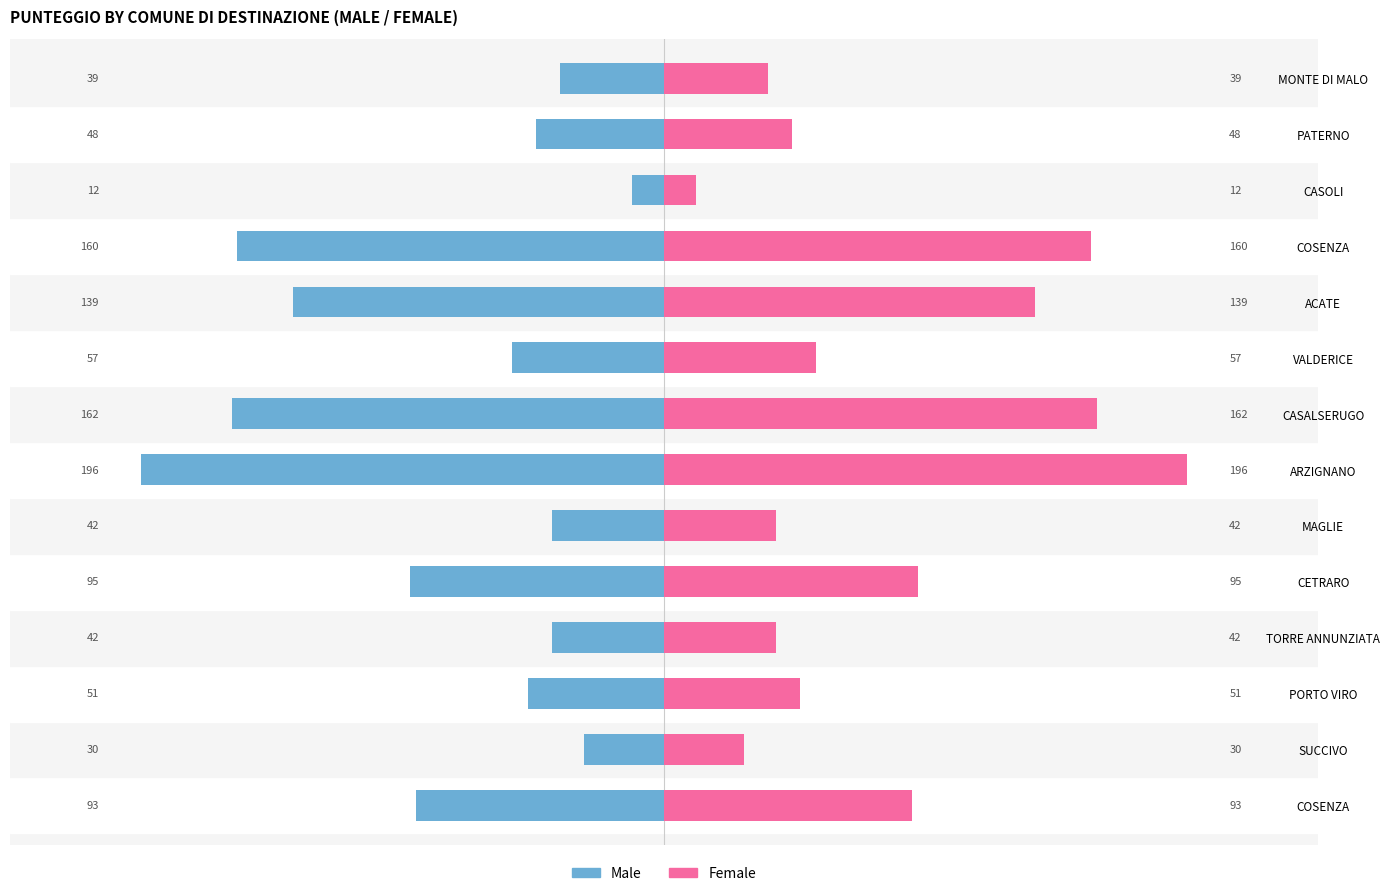

Which series has the largest range (max minus min)?

Male